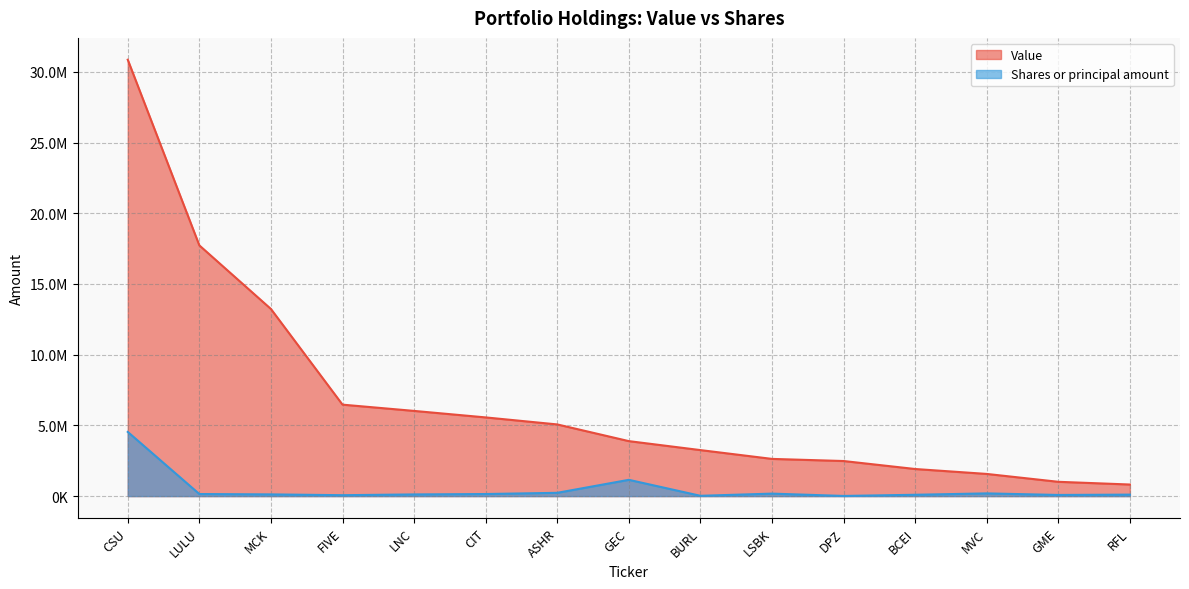

Reading right to left, what are all the values shown in this chart?

Value: 818000	1010000	1567000	1915000	2480000	2630000	3253000	3887000	5068000	5564000	6024000	6467000	13234000	17731000	30863000
Shares or principal amount: 103155	80000	190854	92632	10000	174606	20000	1150000	231100	145392	117398	63200	119800	145800	4538627